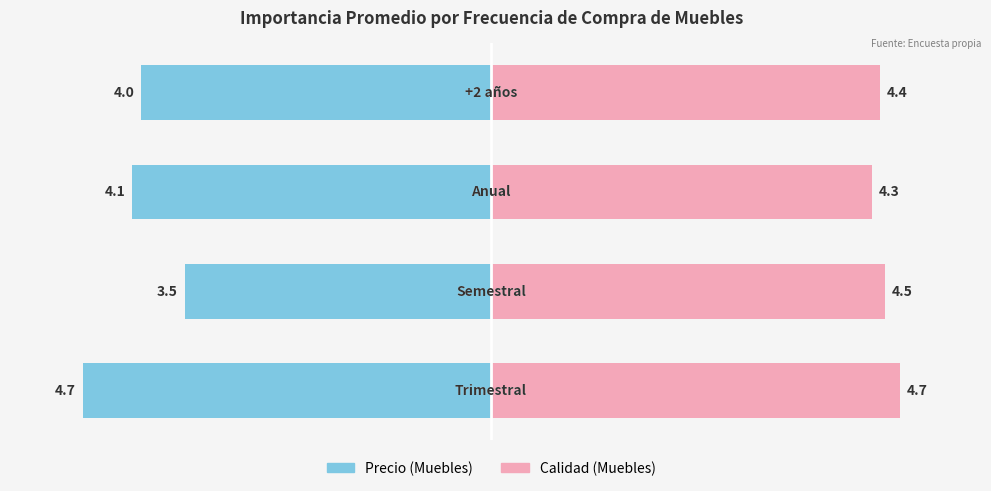

What is the average value of the Precio (Muebles) series?

-4.1